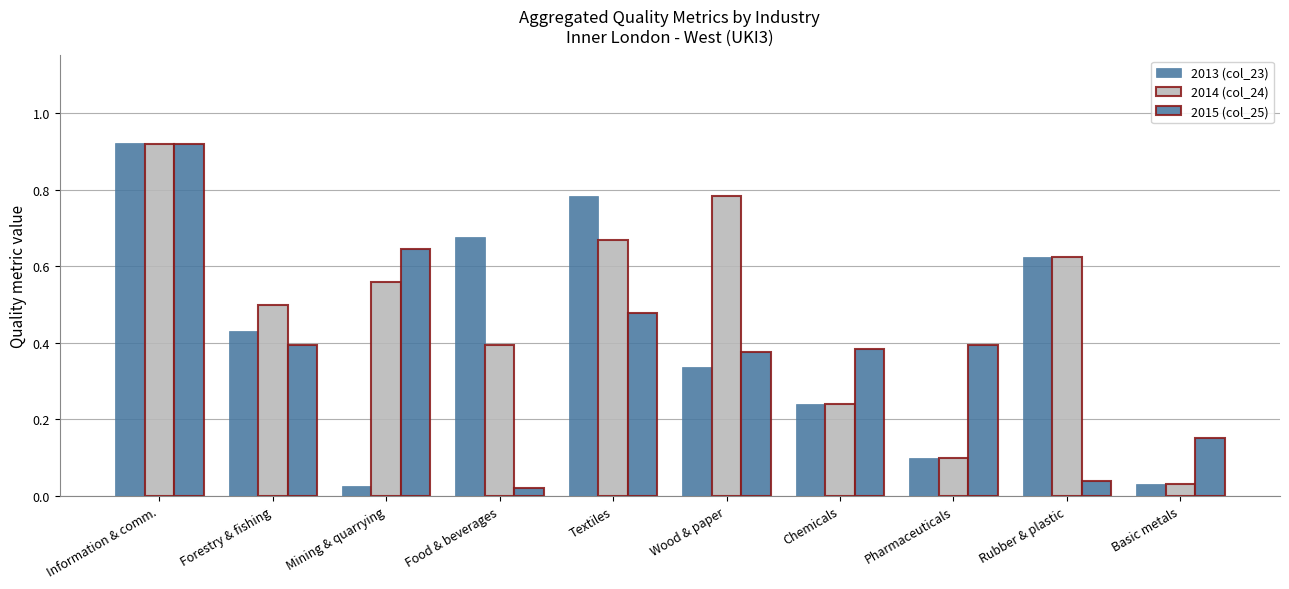

How many data points does each series have?

10